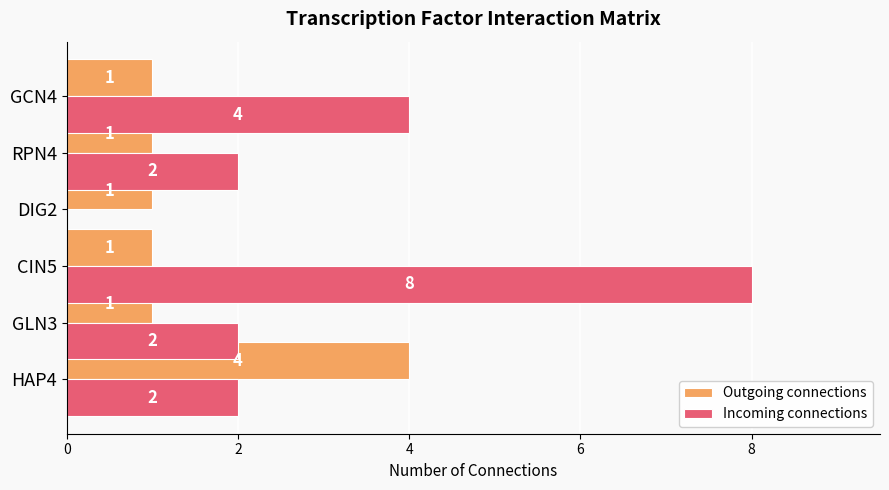

Which series changed the most between GLN3 and CIN5?

Incoming connections